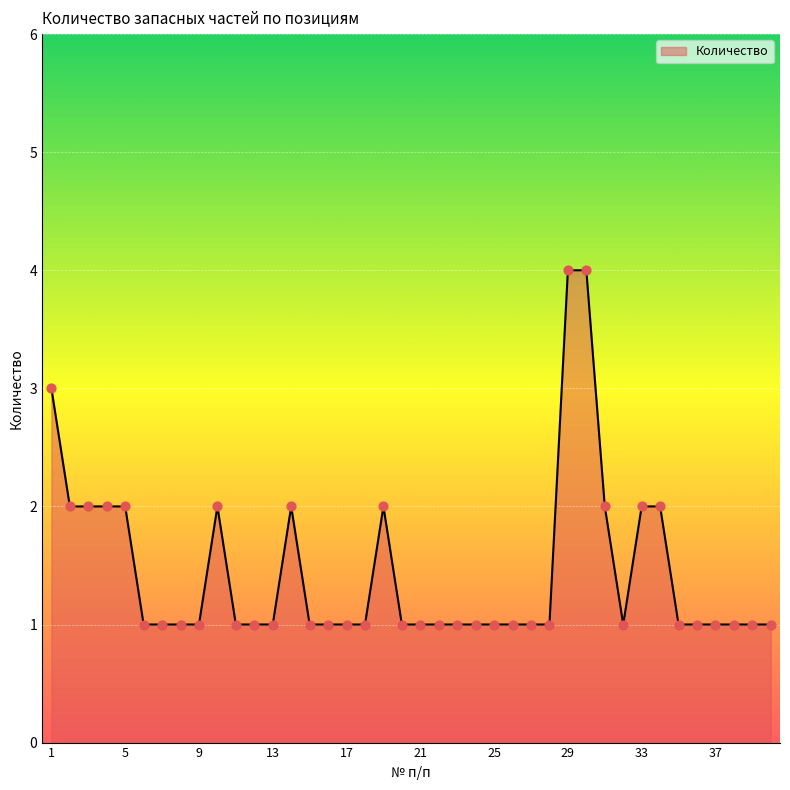

What is the greatest value displayed?

4